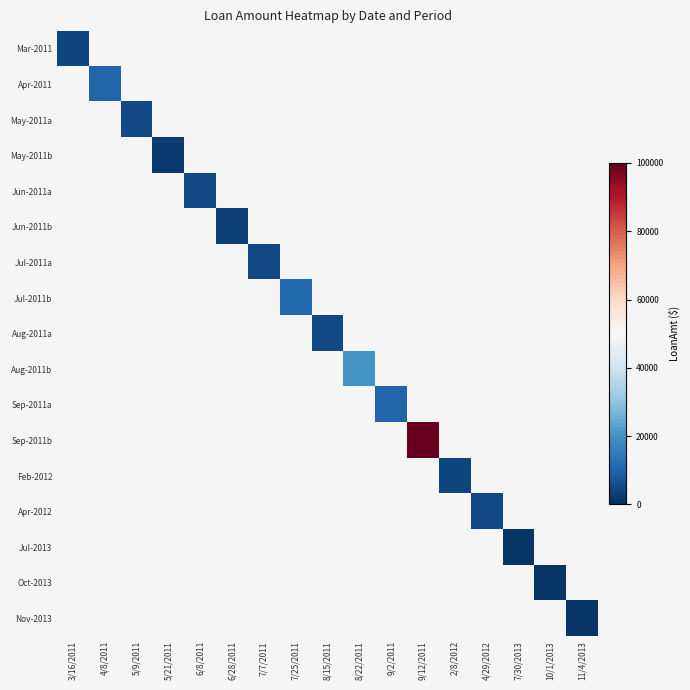

Reading left to right, extract all data points from this chart.

Mar-2011: 3/16/2011=4000	4/8/2011=0	5/9/2011=0	5/21/2011=0	6/8/2011=0	6/28/2011=0	7/7/2011=0	7/25/2011=0	8/15/2011=0	8/22/2011=0	9/2/2011=0	9/12/2011=0	2/8/2012=0	4/29/2012=0	7/30/2013=0	10/1/2013=0	11/4/2013=0
Apr-2011: 3/16/2011=0	4/8/2011=10000	5/9/2011=0	5/21/2011=0	6/8/2011=0	6/28/2011=0	7/7/2011=0	7/25/2011=0	8/15/2011=0	8/22/2011=0	9/2/2011=0	9/12/2011=0	2/8/2012=0	4/29/2012=0	7/30/2013=0	10/1/2013=0	11/4/2013=0
May-2011a: 3/16/2011=0	4/8/2011=0	5/9/2011=5000	5/21/2011=0	6/8/2011=0	6/28/2011=0	7/7/2011=0	7/25/2011=0	8/15/2011=0	8/22/2011=0	9/2/2011=0	9/12/2011=0	2/8/2012=0	4/29/2012=0	7/30/2013=0	10/1/2013=0	11/4/2013=0
May-2011b: 3/16/2011=0	4/8/2011=0	5/9/2011=0	5/21/2011=2000	6/8/2011=0	6/28/2011=0	7/7/2011=0	7/25/2011=0	8/15/2011=0	8/22/2011=0	9/2/2011=0	9/12/2011=0	2/8/2012=0	4/29/2012=0	7/30/2013=0	10/1/2013=0	11/4/2013=0
Jun-2011a: 3/16/2011=0	4/8/2011=0	5/9/2011=0	5/21/2011=0	6/8/2011=5000	6/28/2011=0	7/7/2011=0	7/25/2011=0	8/15/2011=0	8/22/2011=0	9/2/2011=0	9/12/2011=0	2/8/2012=0	4/29/2012=0	7/30/2013=0	10/1/2013=0	11/4/2013=0
Jun-2011b: 3/16/2011=0	4/8/2011=0	5/9/2011=0	5/21/2011=0	6/8/2011=0	6/28/2011=3000	7/7/2011=0	7/25/2011=0	8/15/2011=0	8/22/2011=0	9/2/2011=0	9/12/2011=0	2/8/2012=0	4/29/2012=0	7/30/2013=0	10/1/2013=0	11/4/2013=0
Jul-2011a: 3/16/2011=0	4/8/2011=0	5/9/2011=0	5/21/2011=0	6/8/2011=0	6/28/2011=0	7/7/2011=5000	7/25/2011=0	8/15/2011=0	8/22/2011=0	9/2/2011=0	9/12/2011=0	2/8/2012=0	4/29/2012=0	7/30/2013=0	10/1/2013=0	11/4/2013=0
Jul-2011b: 3/16/2011=0	4/8/2011=0	5/9/2011=0	5/21/2011=0	6/8/2011=0	6/28/2011=0	7/7/2011=0	7/25/2011=11000	8/15/2011=0	8/22/2011=0	9/2/2011=0	9/12/2011=0	2/8/2012=0	4/29/2012=0	7/30/2013=0	10/1/2013=0	11/4/2013=0
Aug-2011a: 3/16/2011=0	4/8/2011=0	5/9/2011=0	5/21/2011=0	6/8/2011=0	6/28/2011=0	7/7/2011=0	7/25/2011=0	8/15/2011=5000	8/22/2011=0	9/2/2011=0	9/12/2011=0	2/8/2012=0	4/29/2012=0	7/30/2013=0	10/1/2013=0	11/4/2013=0
Aug-2011b: 3/16/2011=0	4/8/2011=0	5/9/2011=0	5/21/2011=0	6/8/2011=0	6/28/2011=0	7/7/2011=0	7/25/2011=0	8/15/2011=0	8/22/2011=20000	9/2/2011=0	9/12/2011=0	2/8/2012=0	4/29/2012=0	7/30/2013=0	10/1/2013=0	11/4/2013=0
Sep-2011a: 3/16/2011=0	4/8/2011=0	5/9/2011=0	5/21/2011=0	6/8/2011=0	6/28/2011=0	7/7/2011=0	7/25/2011=0	8/15/2011=0	8/22/2011=0	9/2/2011=10000	9/12/2011=0	2/8/2012=0	4/29/2012=0	7/30/2013=0	10/1/2013=0	11/4/2013=0
Sep-2011b: 3/16/2011=0	4/8/2011=0	5/9/2011=0	5/21/2011=0	6/8/2011=0	6/28/2011=0	7/7/2011=0	7/25/2011=0	8/15/2011=0	8/22/2011=0	9/2/2011=0	9/12/2011=100000	2/8/2012=0	4/29/2012=0	7/30/2013=0	10/1/2013=0	11/4/2013=0
Feb-2012: 3/16/2011=0	4/8/2011=0	5/9/2011=0	5/21/2011=0	6/8/2011=0	6/28/2011=0	7/7/2011=0	7/25/2011=0	8/15/2011=0	8/22/2011=0	9/2/2011=0	9/12/2011=0	2/8/2012=4000	4/29/2012=0	7/30/2013=0	10/1/2013=0	11/4/2013=0
Apr-2012: 3/16/2011=0	4/8/2011=0	5/9/2011=0	5/21/2011=0	6/8/2011=0	6/28/2011=0	7/7/2011=0	7/25/2011=0	8/15/2011=0	8/22/2011=0	9/2/2011=0	9/12/2011=0	2/8/2012=0	4/29/2012=5000	7/30/2013=0	10/1/2013=0	11/4/2013=0
Jul-2013: 3/16/2011=0	4/8/2011=0	5/9/2011=0	5/21/2011=0	6/8/2011=0	6/28/2011=0	7/7/2011=0	7/25/2011=0	8/15/2011=0	8/22/2011=0	9/2/2011=0	9/12/2011=0	2/8/2012=0	4/29/2012=0	7/30/2013=1000	10/1/2013=0	11/4/2013=0
Oct-2013: 3/16/2011=0	4/8/2011=0	5/9/2011=0	5/21/2011=0	6/8/2011=0	6/28/2011=0	7/7/2011=0	7/25/2011=0	8/15/2011=0	8/22/2011=0	9/2/2011=0	9/12/2011=0	2/8/2012=0	4/29/2012=0	7/30/2013=0	10/1/2013=1000	11/4/2013=0
Nov-2013: 3/16/2011=0	4/8/2011=0	5/9/2011=0	5/21/2011=0	6/8/2011=0	6/28/2011=0	7/7/2011=0	7/25/2011=0	8/15/2011=0	8/22/2011=0	9/2/2011=0	9/12/2011=0	2/8/2012=0	4/29/2012=0	7/30/2013=0	10/1/2013=0	11/4/2013=1000